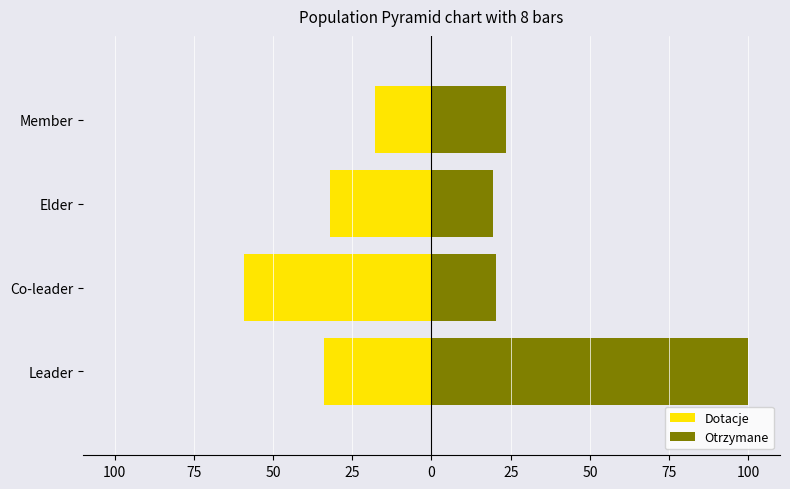

What is the value of the Otrzymane bar at the 4th from the left?

23.5